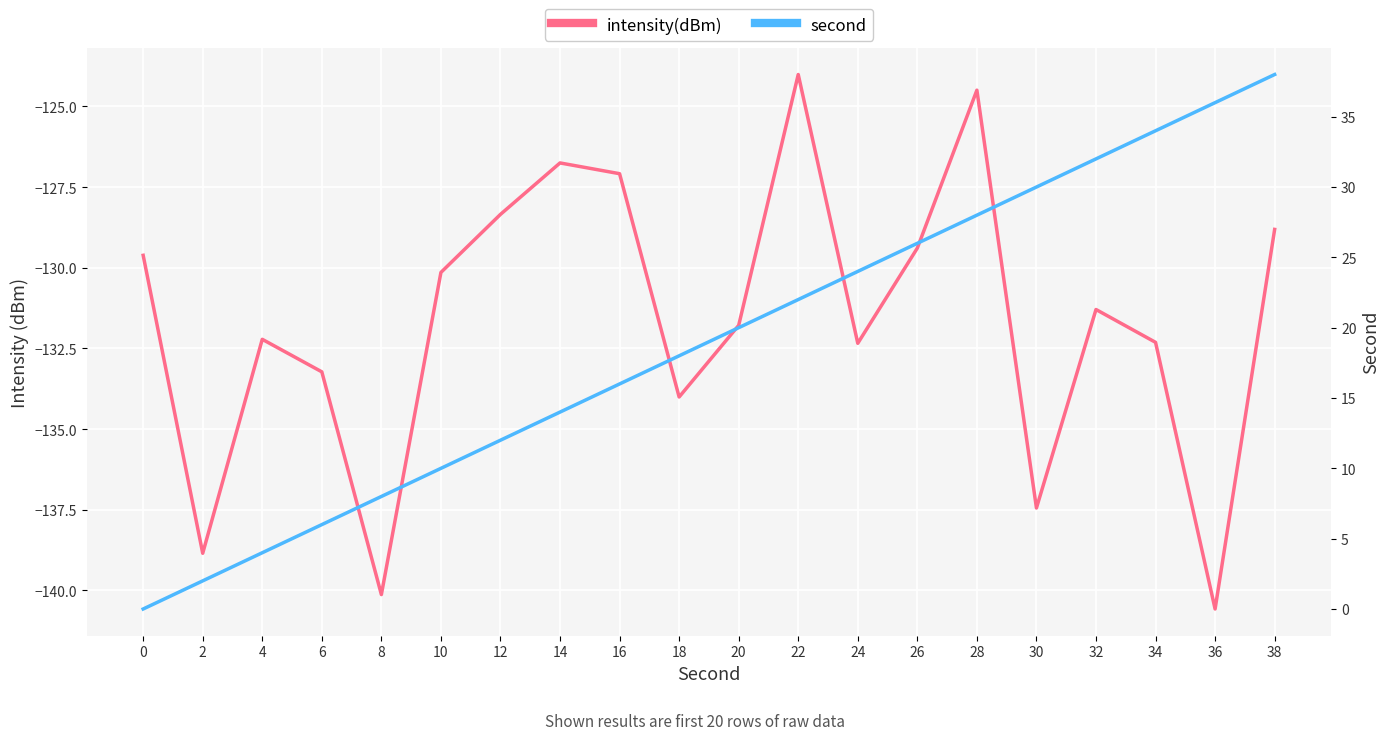

What is the sum of the second values at 30 and 10?

40.0